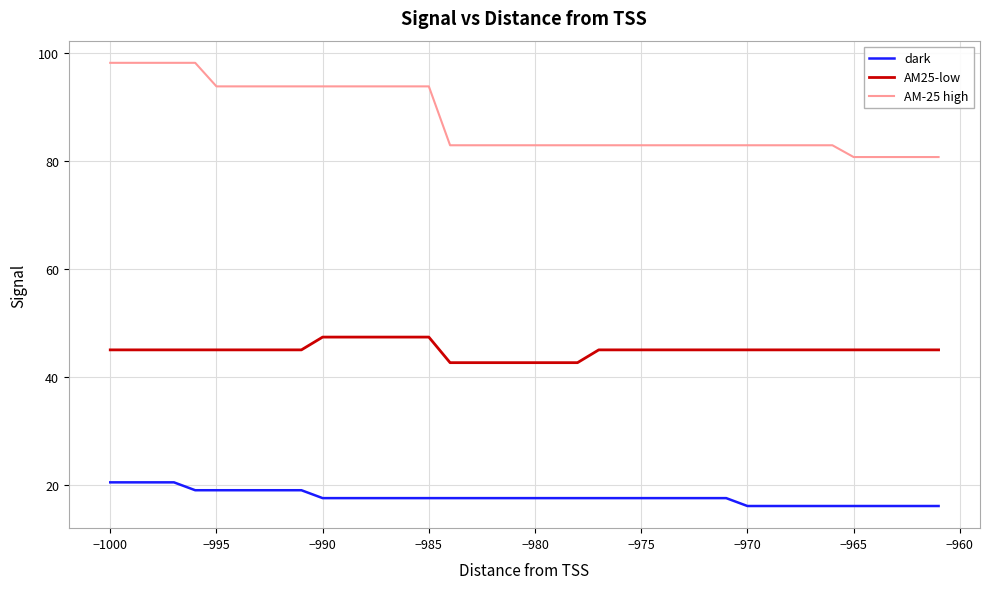

True or false: dark and AM-25 high intersect in this chart.

False